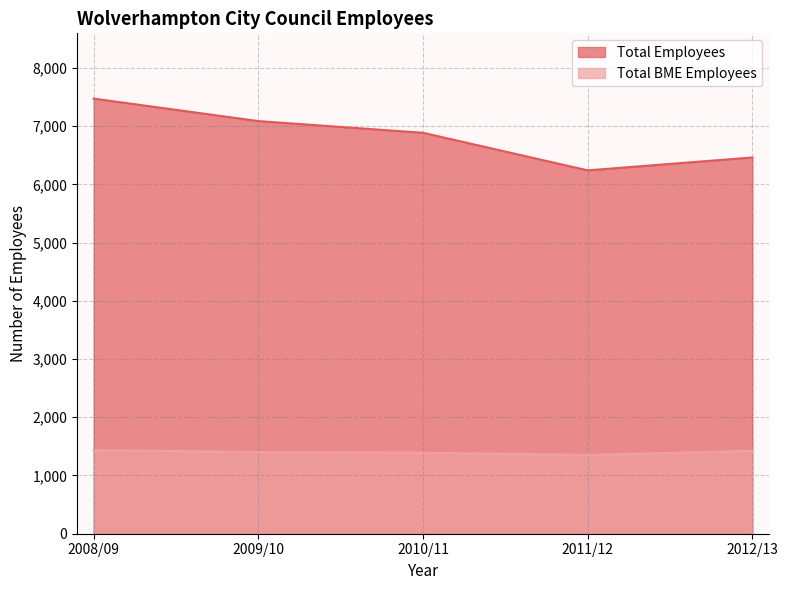

What is the minimum value shown in the chart?

1353